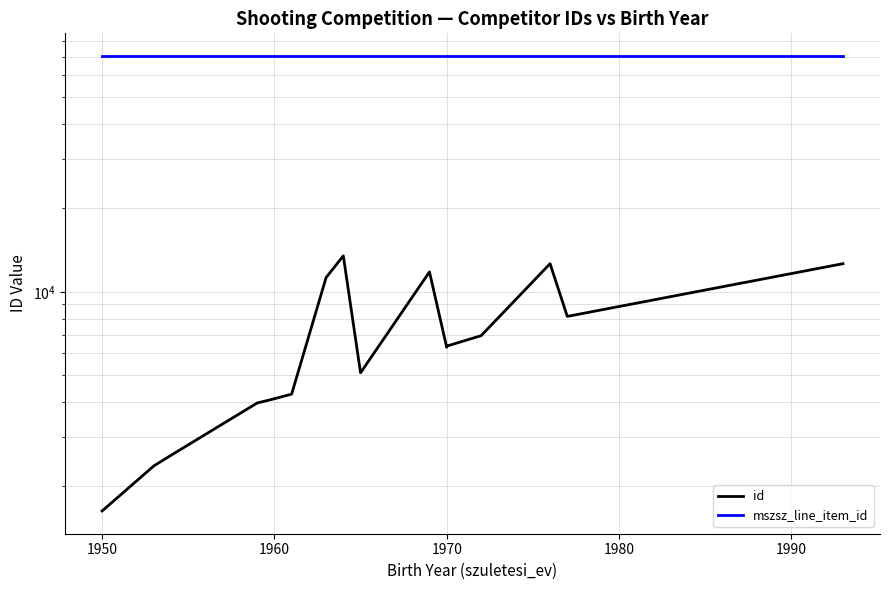

At how many categories does at least one series exceed 62990?

17